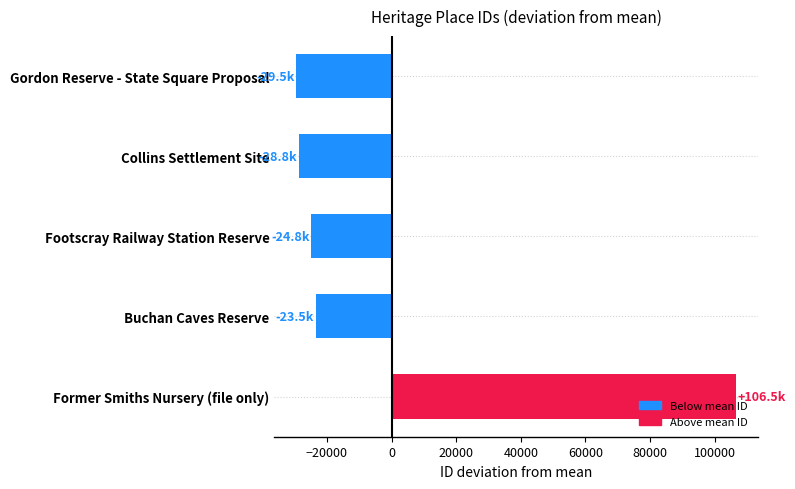

Reading bottom to top, what are all the values shown in this chart?

Former Smiths Nursery (file only)=106500.6	Buchan Caves Reserve=-23452.4	Footscray Railway Station Reserve=-24834.4	Collins Settlement Site=-28756.4	Gordon Reserve - State Square Proposal=-29457.4